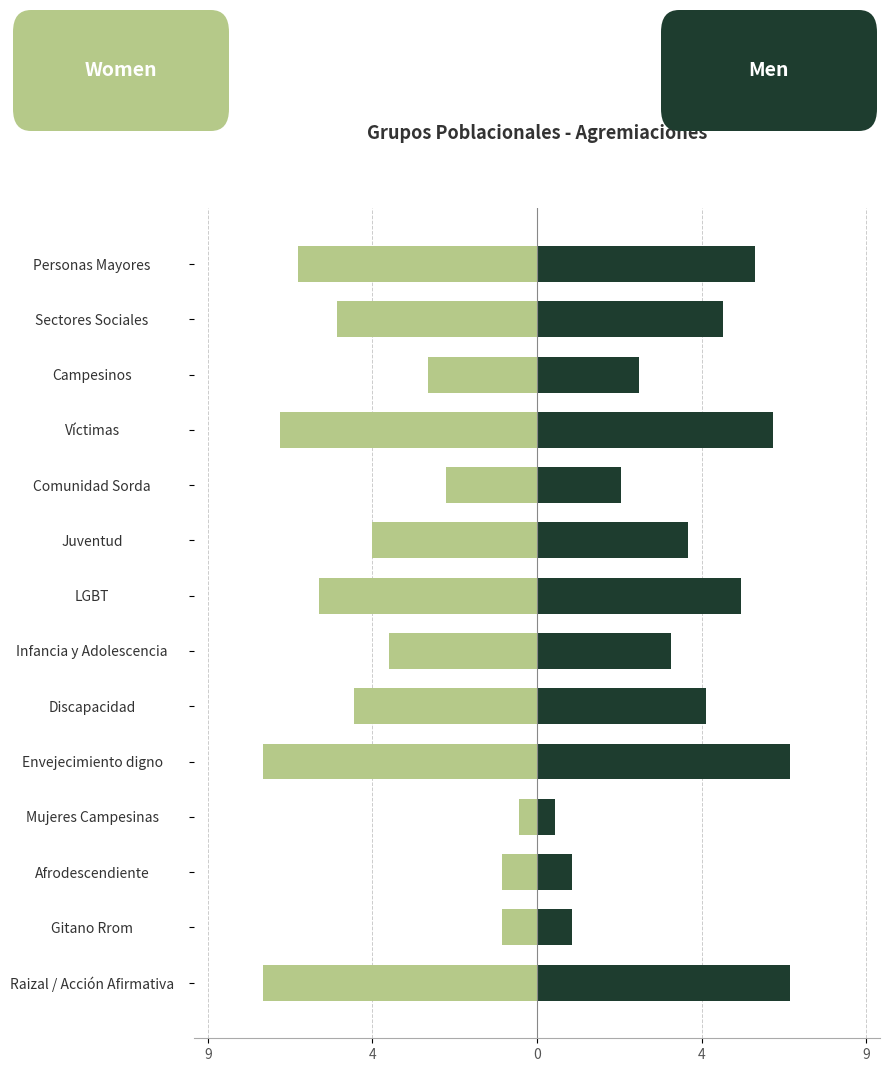

What is the maximum value shown in the chart?

7.2